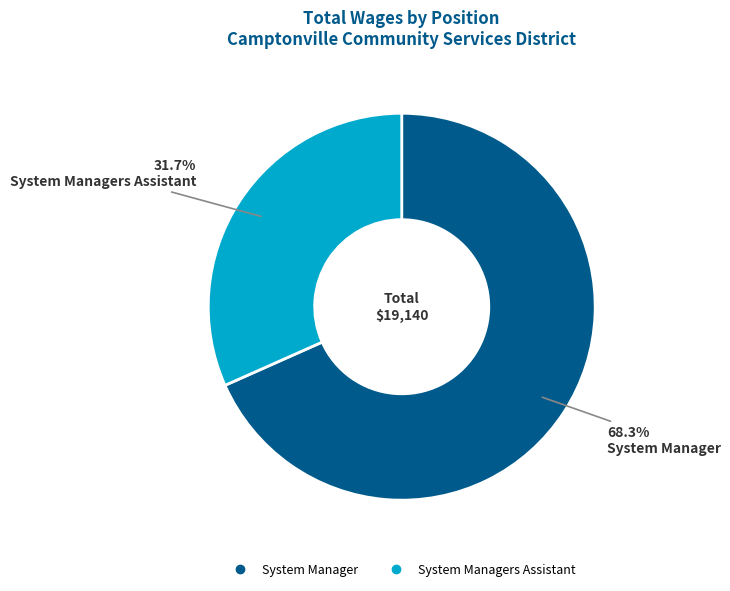

Is there a majority slice in this chart?

Yes